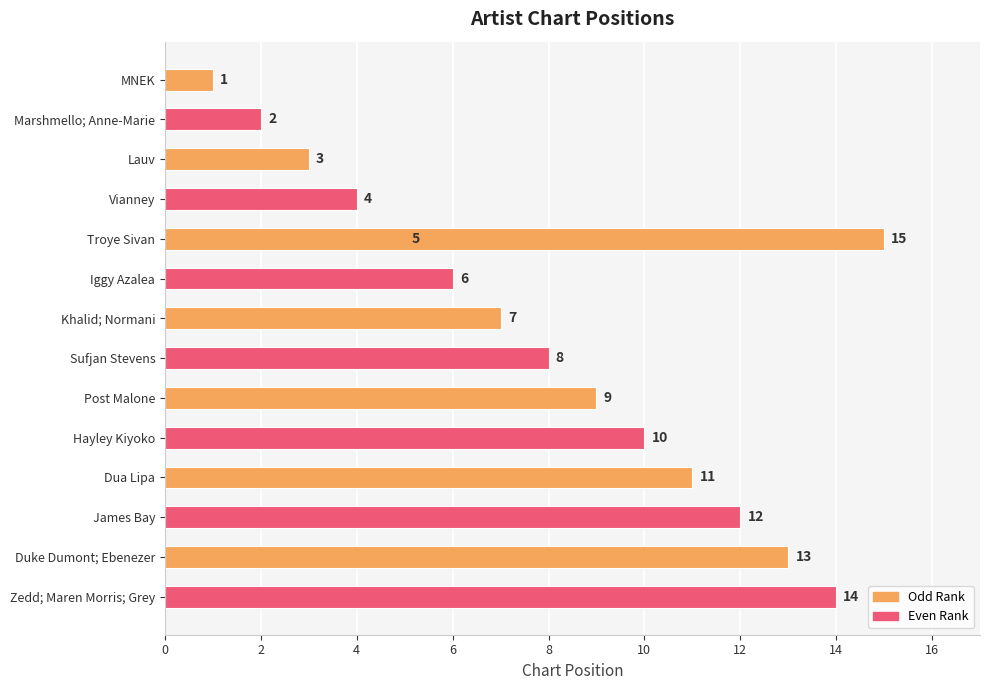

How many data points are less than 8?

7